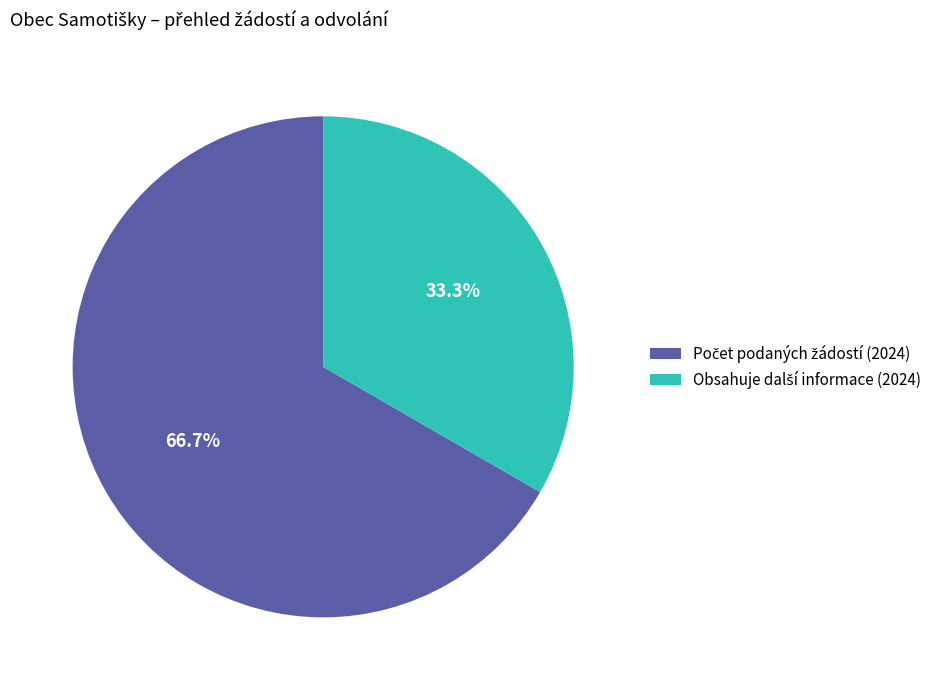

Is there a majority slice in this chart?

Yes